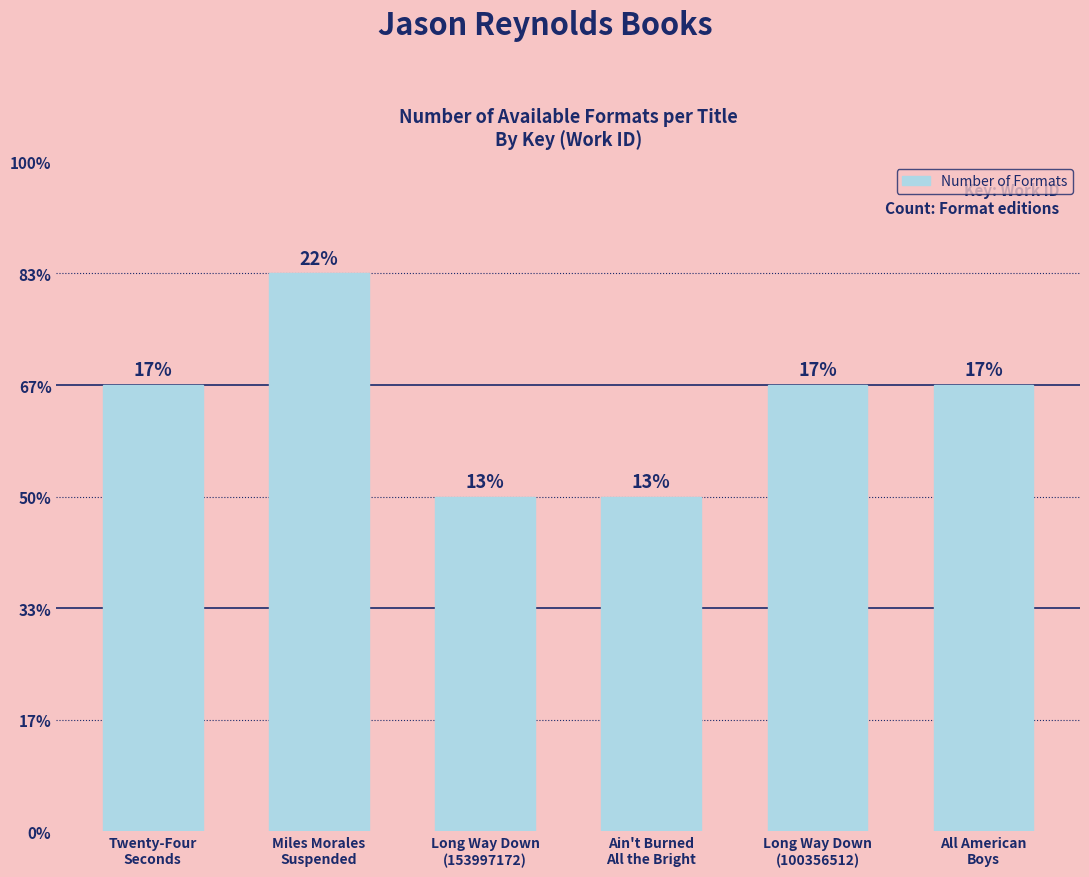

Reading left to right, extract all data points from this chart.

4	5	3	3	4	4